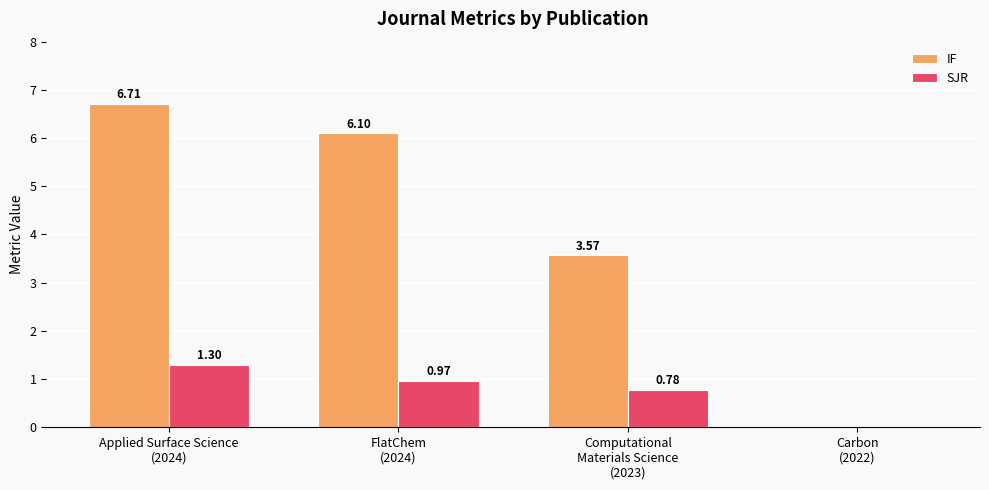

True or false: IF has a value of 2.1 at Carbon
(2022).

False